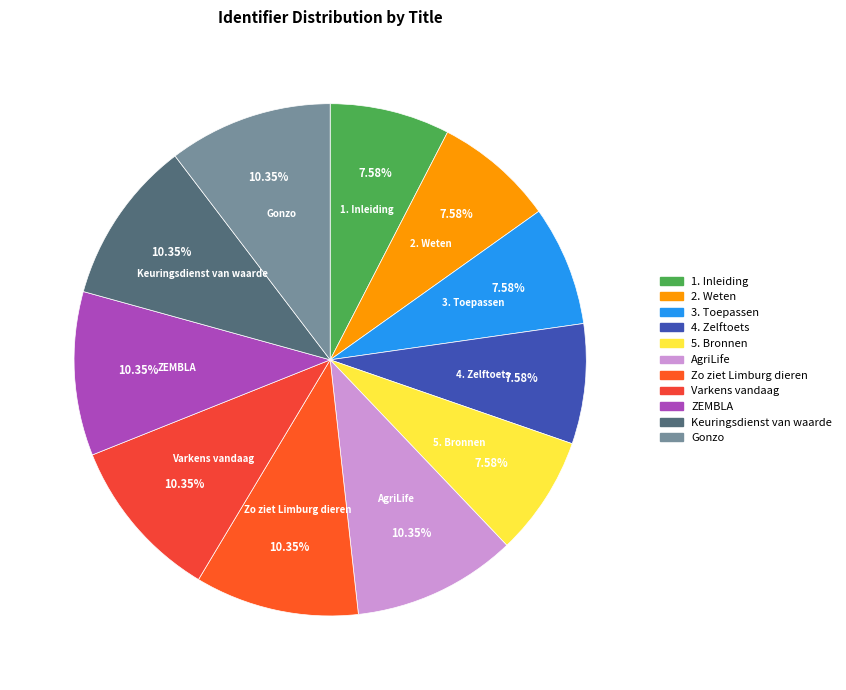

Between 3. Toepassen and Gonzo, which is larger?

Gonzo